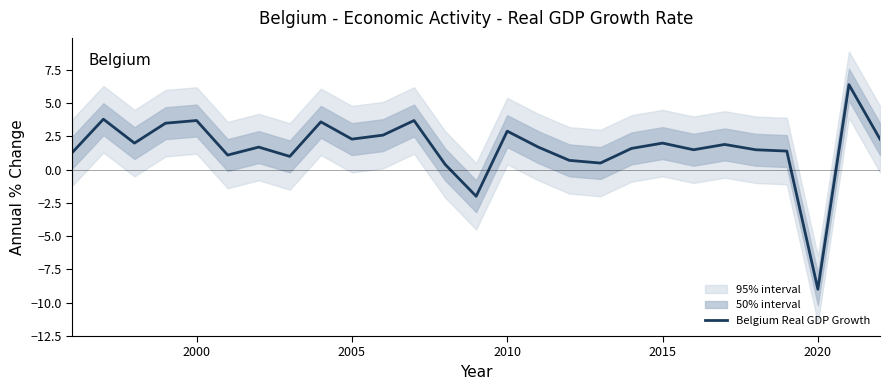

Which category has the lowest value in the Belgium Real GDP Growth series?

2020